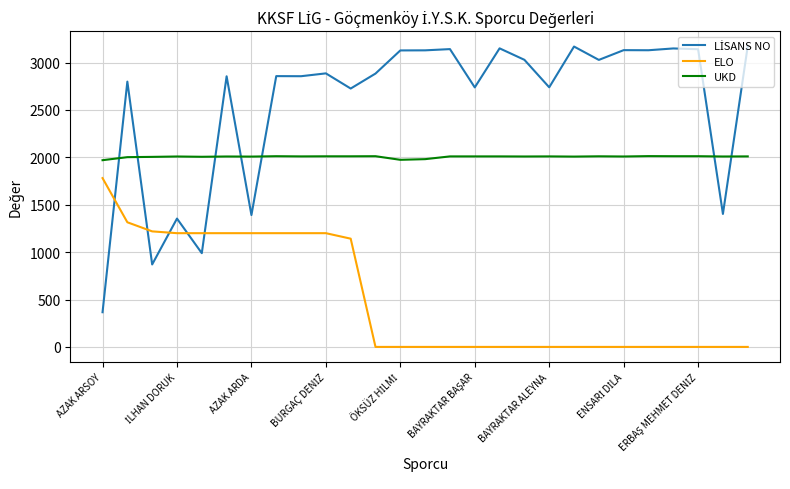

True or false: ELO and UKD intersect in this chart.

False